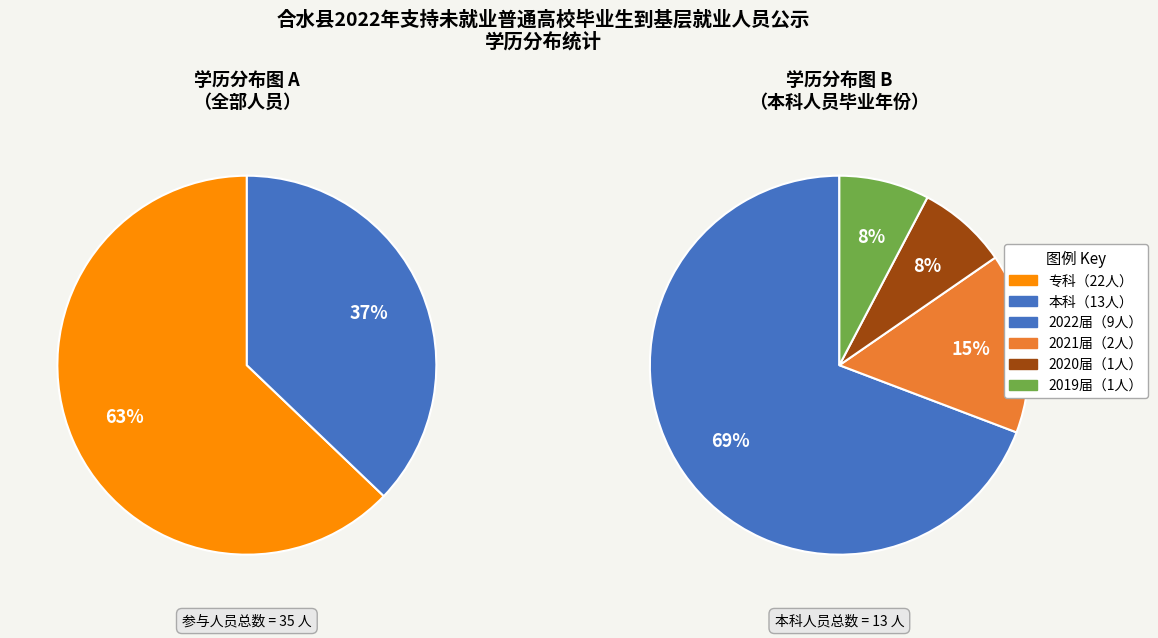

Between 本科 and 专科, which is larger?

专科